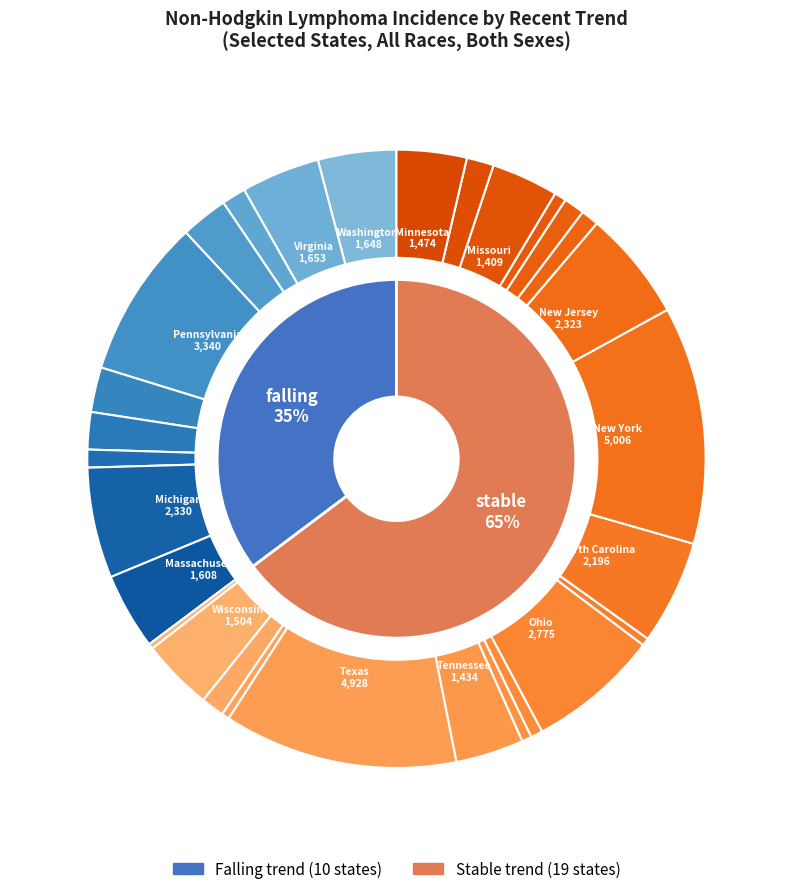

Which slice represents more than half of the pie?

stable